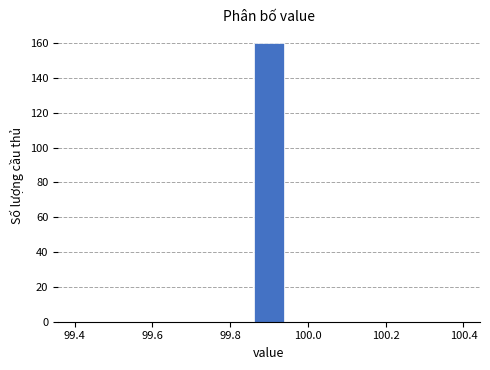

Over which range of the x-axis is the bar tallest?

99.86 to 99.94